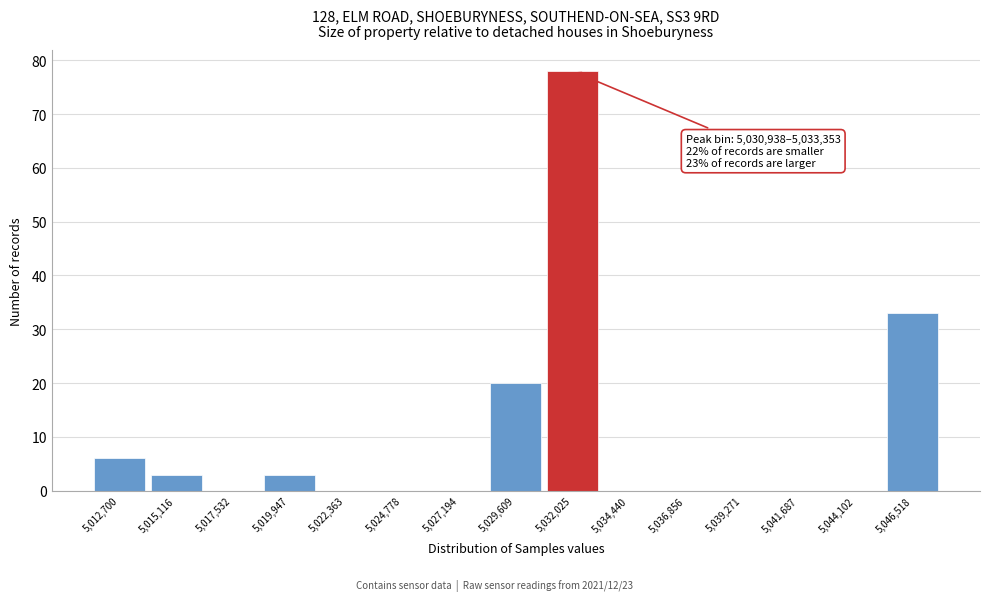

Which range on the x-axis has the tallest bar?

5031000 to 5033500